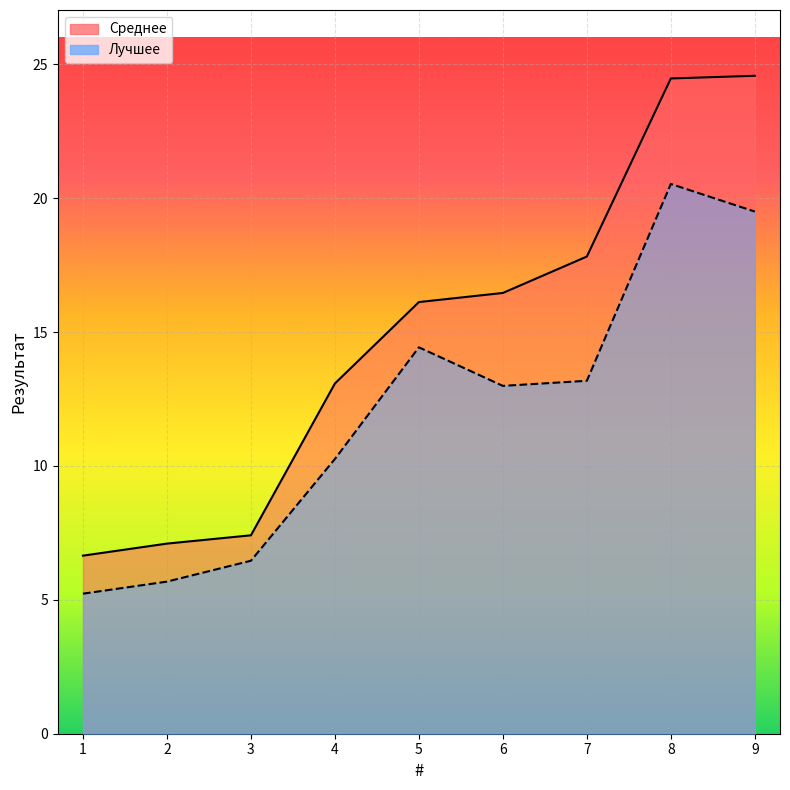

At which label does Лучшее first exceed 12?

5